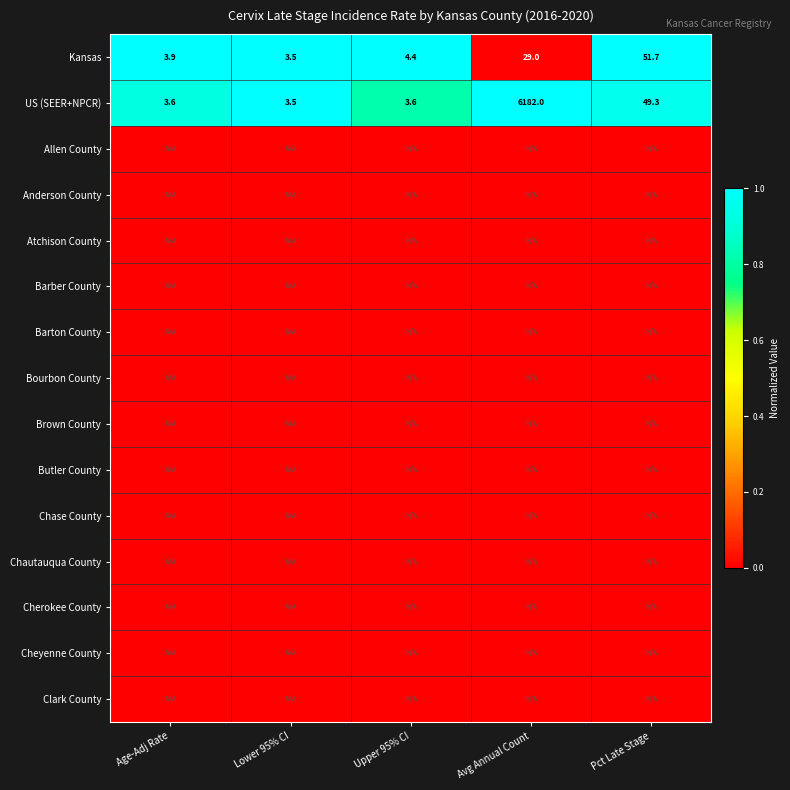

What is the difference between the maximum and minimum values in the US (SEER+NPCR) series?

6178.5